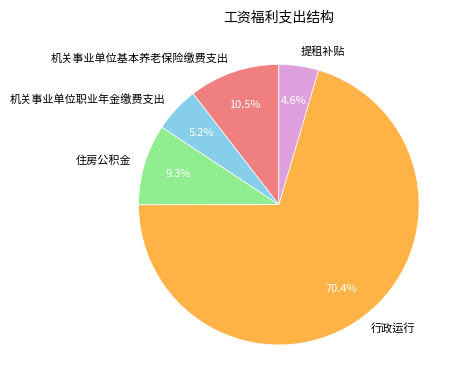

Does 提租补贴 represent more than half of the total?

No